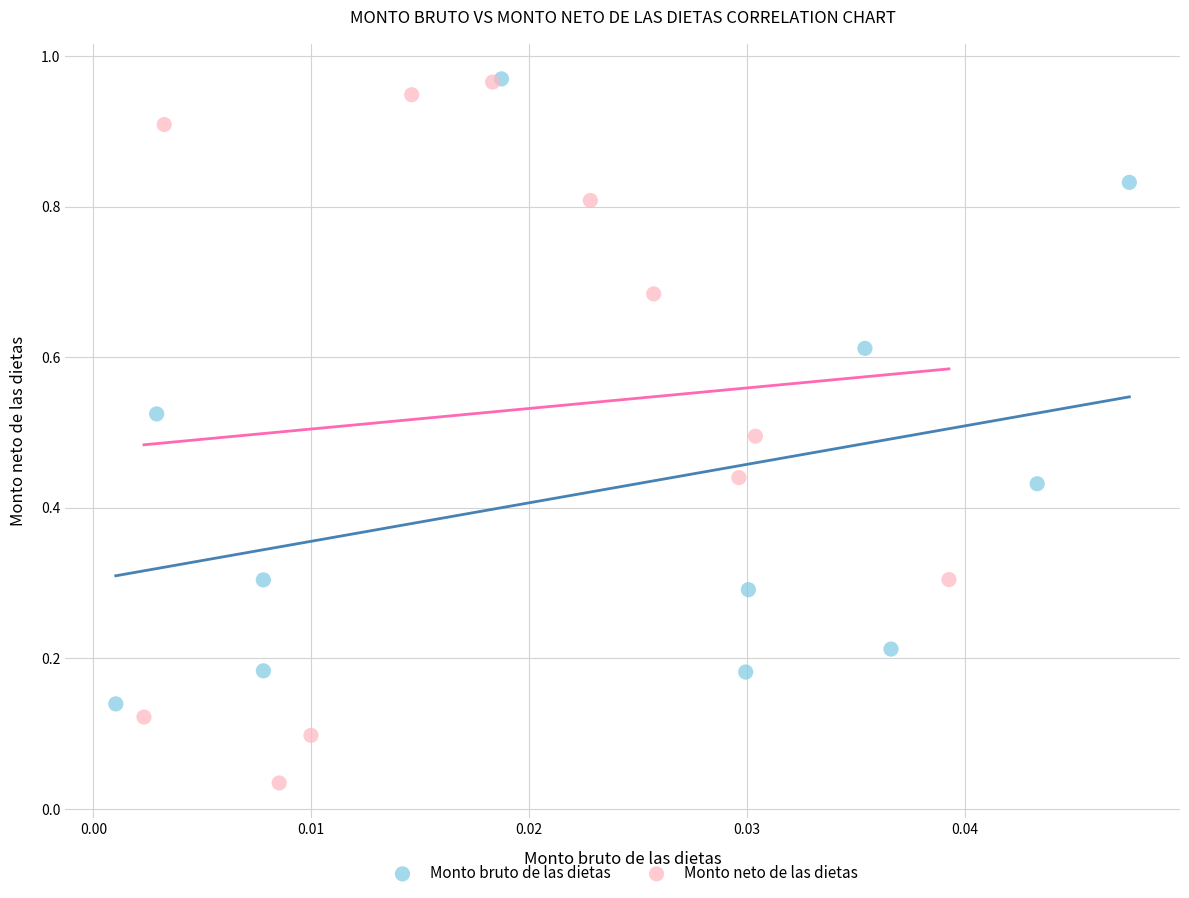

Which series has the widest spread of Y values?

Monto neto de las dietas